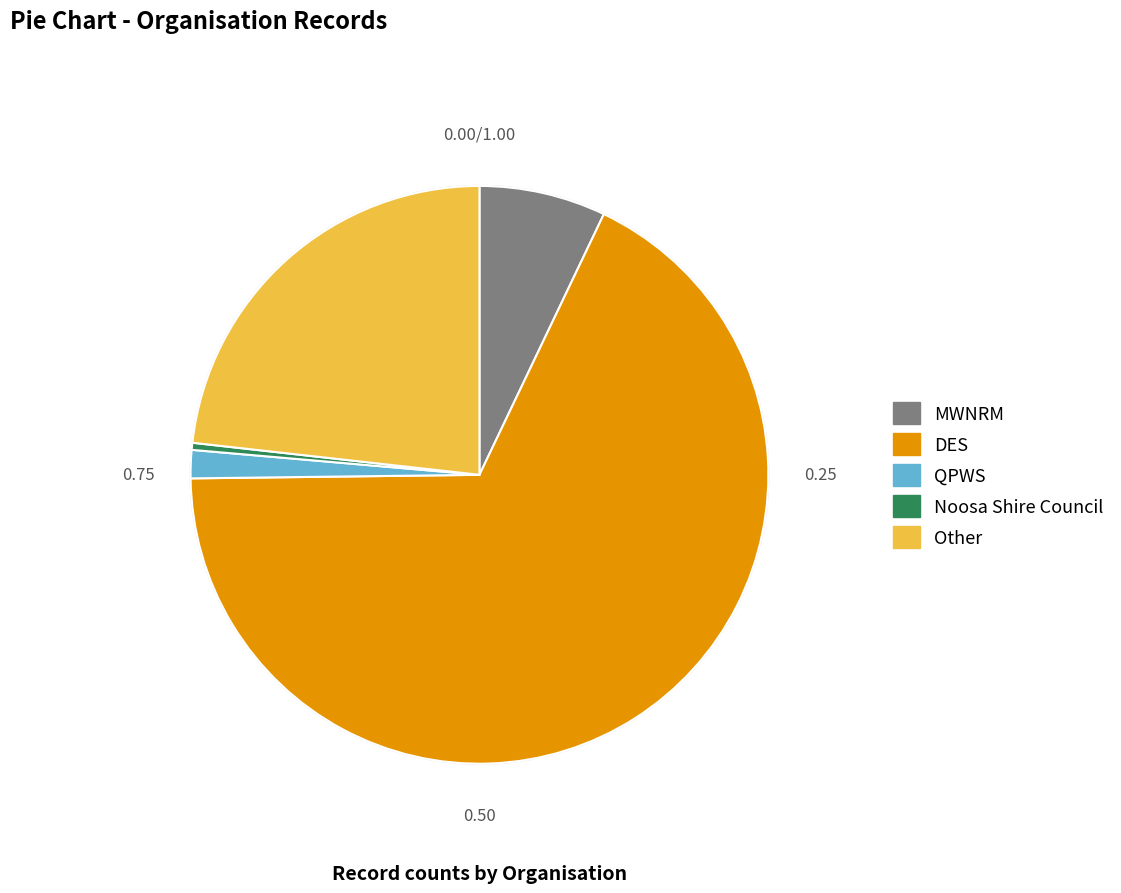

Is there a majority slice in this chart?

Yes